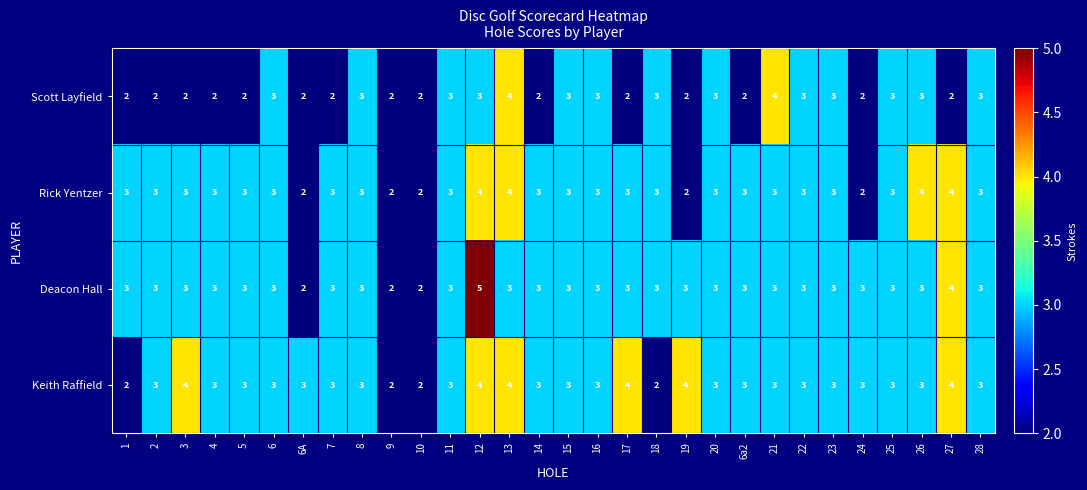

What is the sum of the Scott Layfield values at 28 and 25?

6